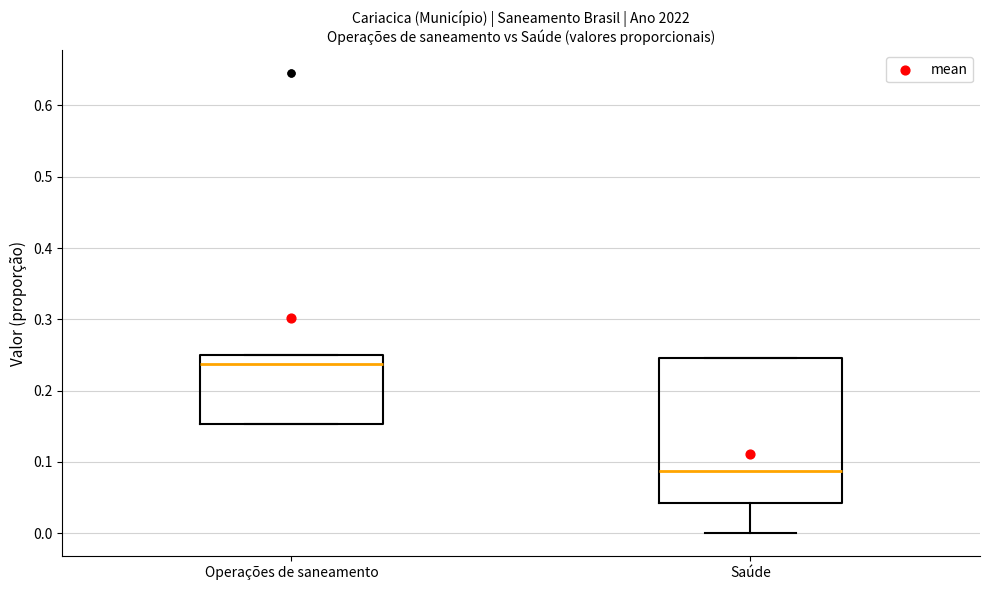

Where does the median line of the box for Saúde sit on the y-axis? The values are not printed on the chart, so give them approximately, as read against the axis.

0.09